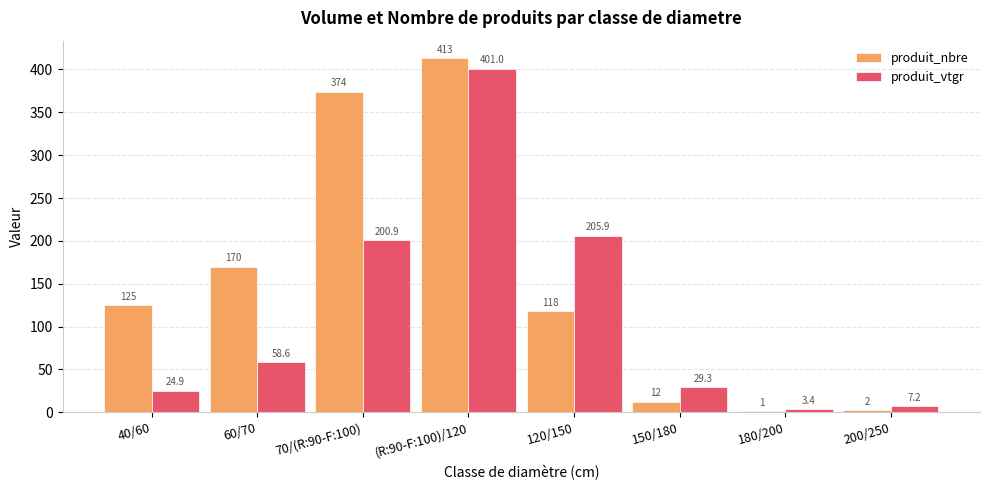

Does the chart contain stacked bars?

No